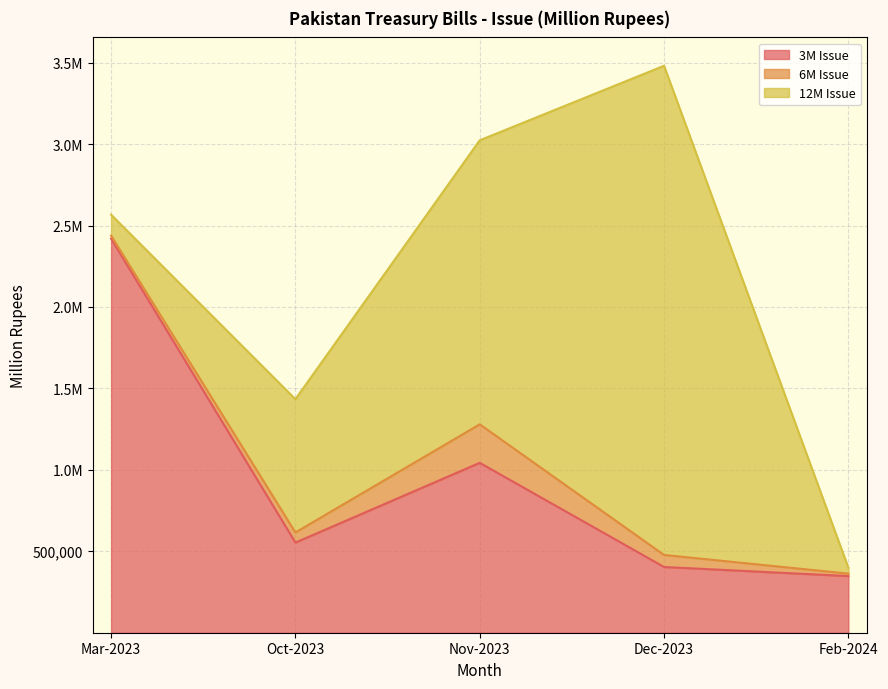

Which series has the largest range (max minus min)?

12M Issue